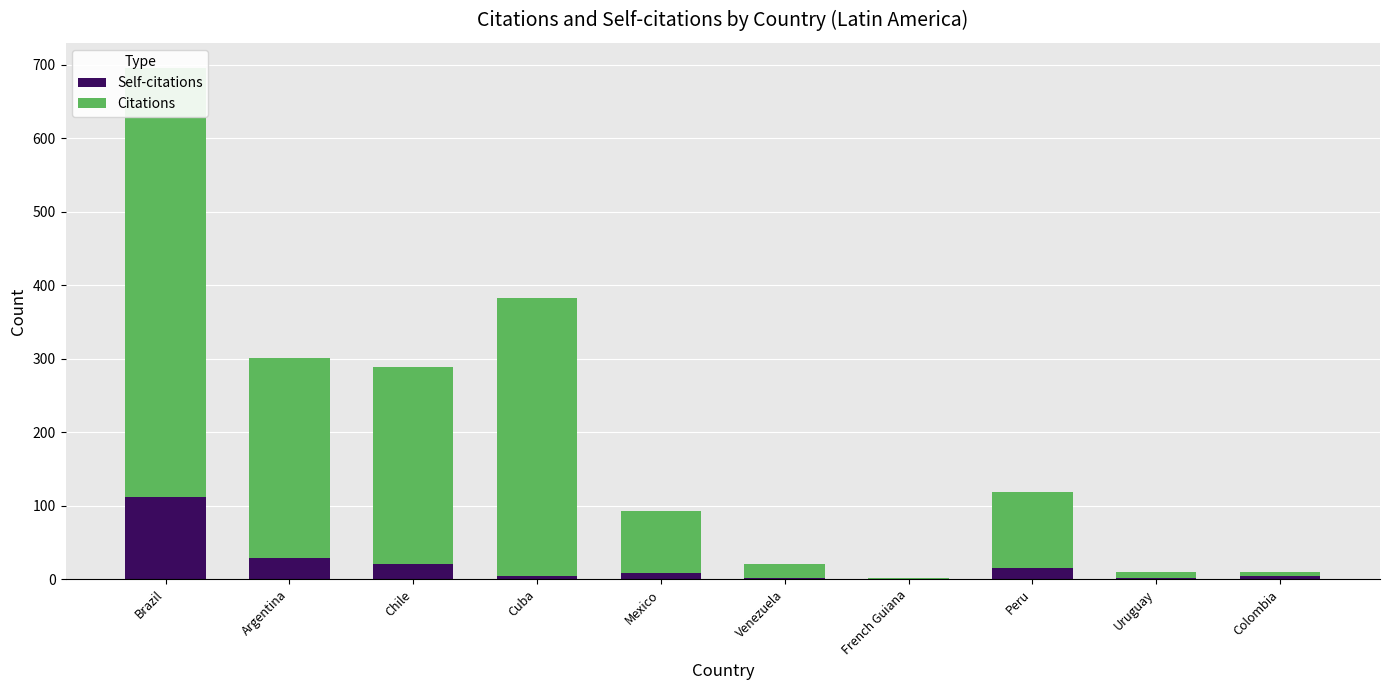

What is the total value across all series at Brazil?

695